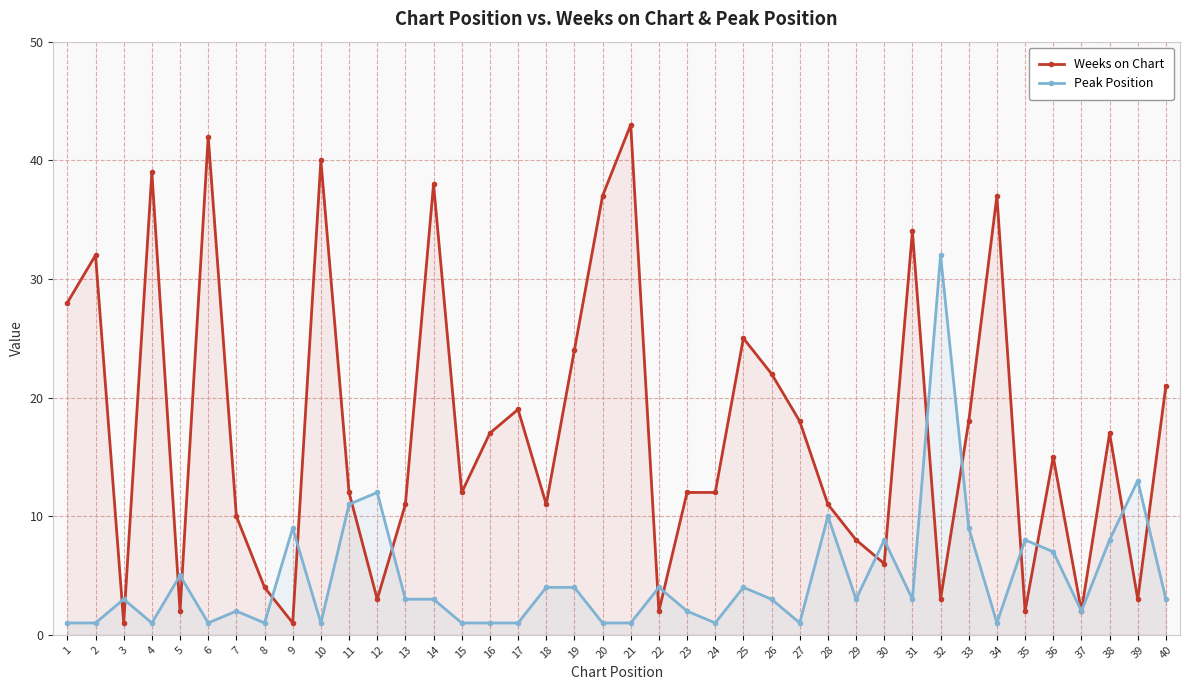

Reading left to right, extract all data points from this chart.

Weeks on Chart: 1=28	2=32	3=1	4=39	5=2	6=42	7=10	8=4	9=1	10=40	11=12	12=3	13=11	14=38	15=12	16=17	17=19	18=11	19=24	20=37	21=43	22=2	23=12	24=12	25=25	26=22	27=18	28=11	29=8	30=6	31=34	32=3	33=18	34=37	35=2	36=15	37=2	38=17	39=3	40=21
Peak Position: 1=1	2=1	3=3	4=1	5=5	6=1	7=2	8=1	9=9	10=1	11=11	12=12	13=3	14=3	15=1	16=1	17=1	18=4	19=4	20=1	21=1	22=4	23=2	24=1	25=4	26=3	27=1	28=10	29=3	30=8	31=3	32=32	33=9	34=1	35=8	36=7	37=2	38=8	39=13	40=3